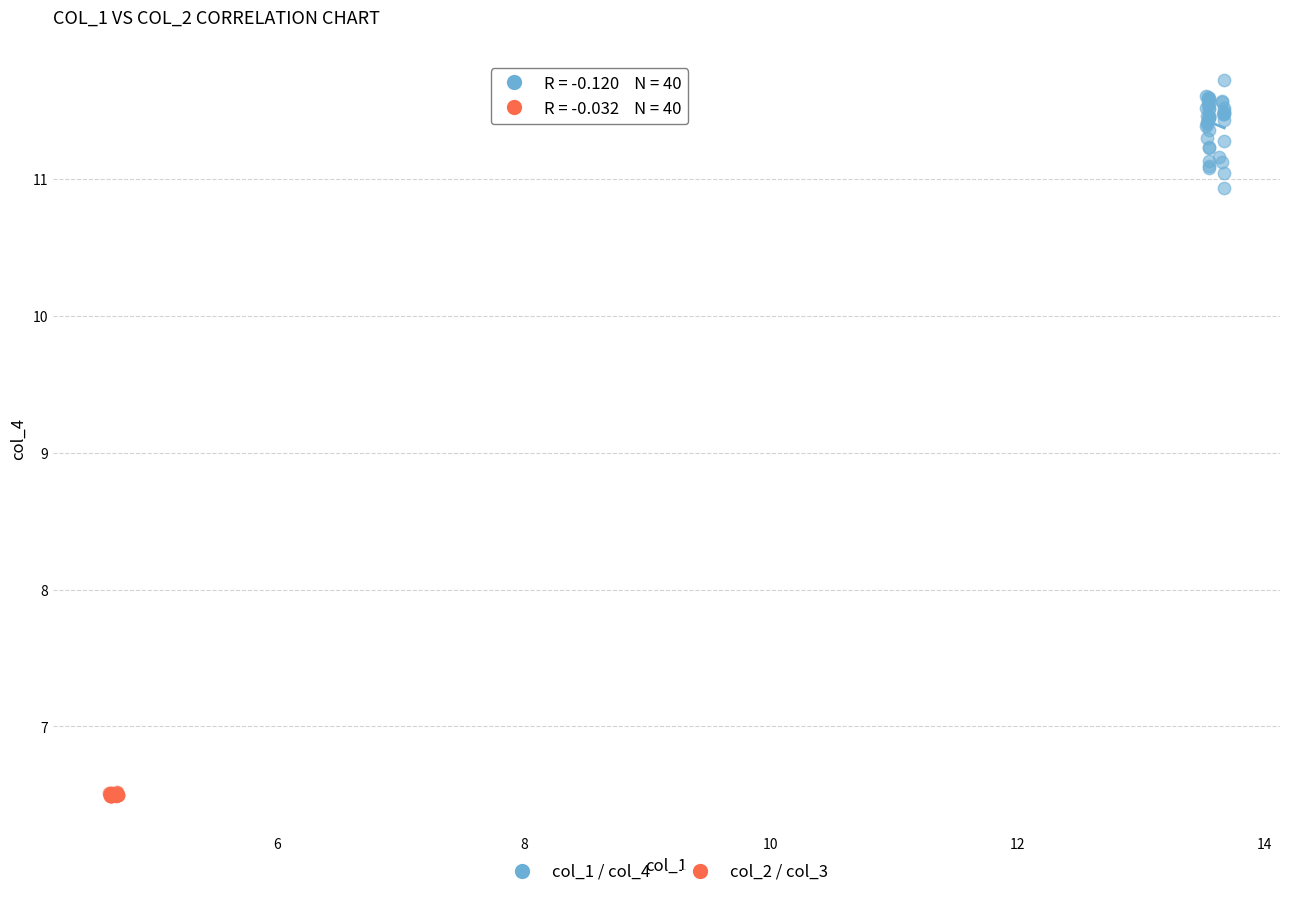

Which series has the largest Y range (max minus min)?

col_1 / col_4